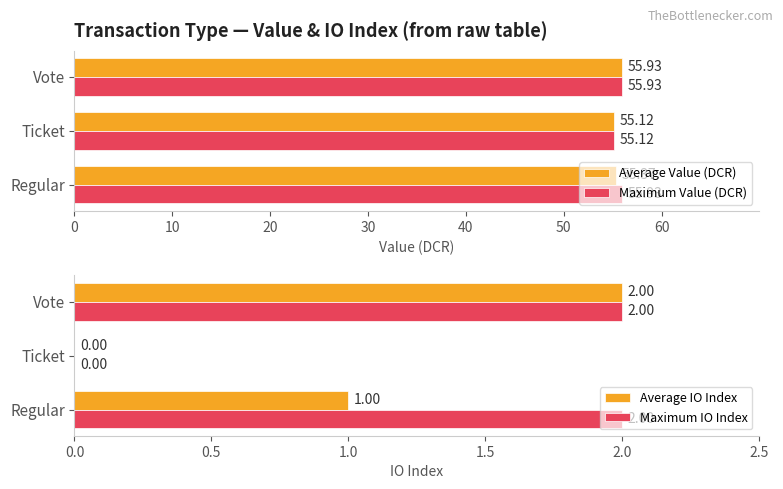

What is the difference between the maximum and minimum values in the Average IO Index series?

2.0